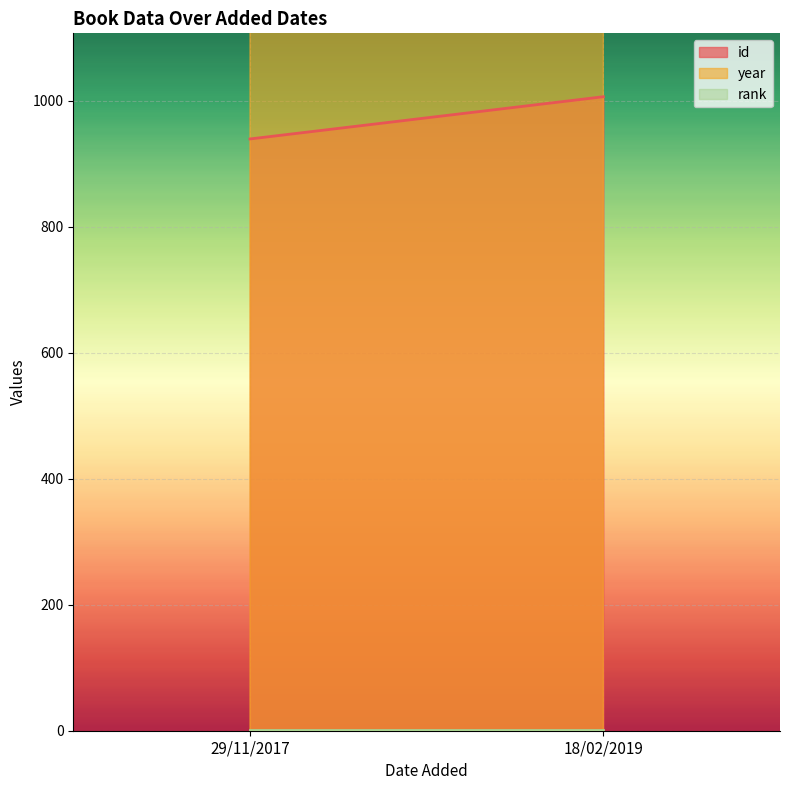

List the series in order of their peak value, highest first.

year, id, rank